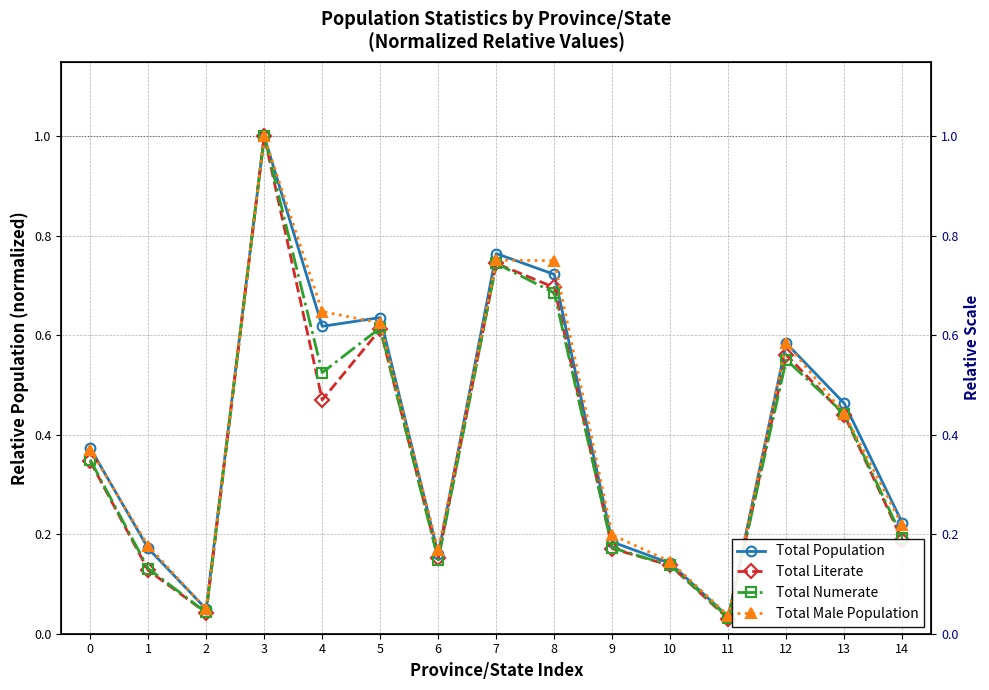

What is the difference between the second highest and second lowest values in the Total Male Population series?

0.7